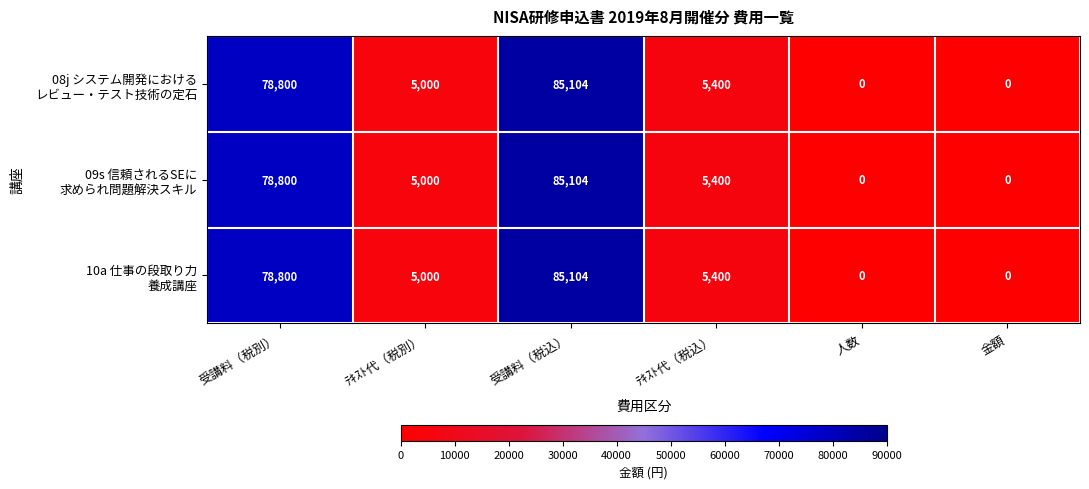

At which category is the sum across all series the highest?

受講料（税込）